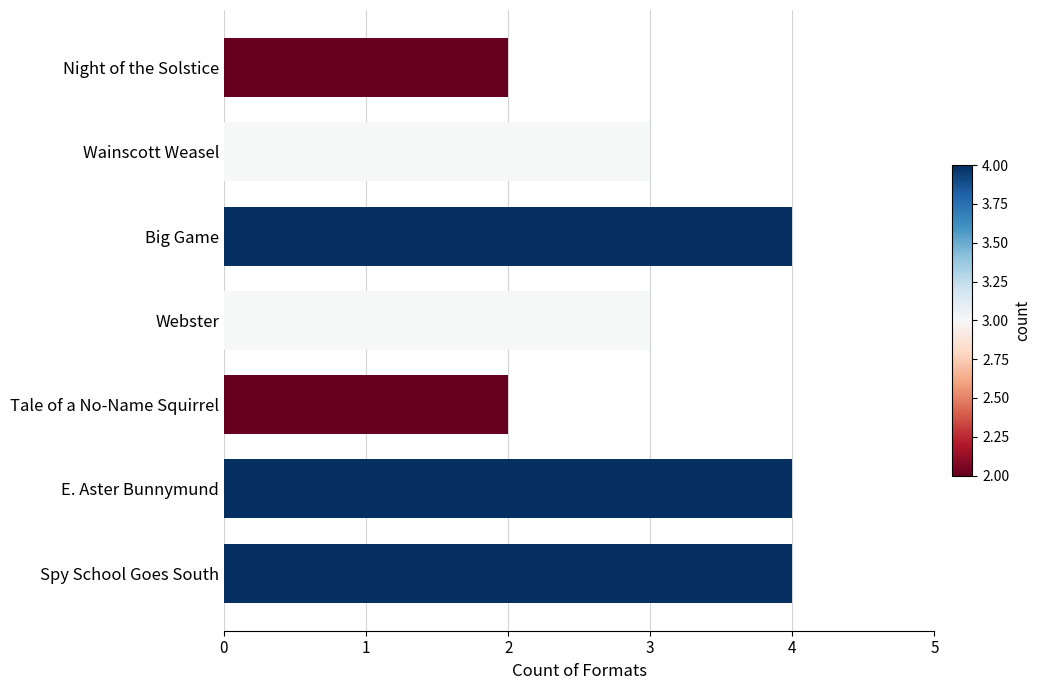

What is the greatest value displayed?

4